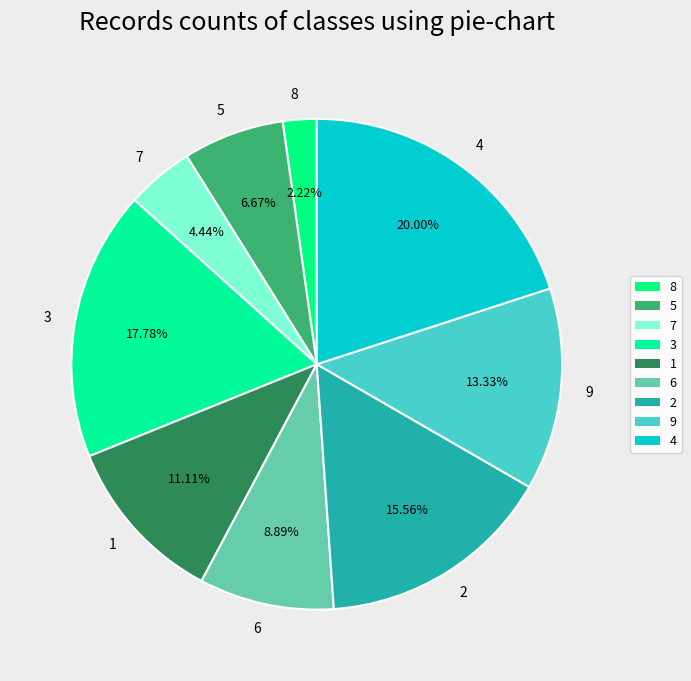

Combined, do 8 and 6 account for over 50%?

No